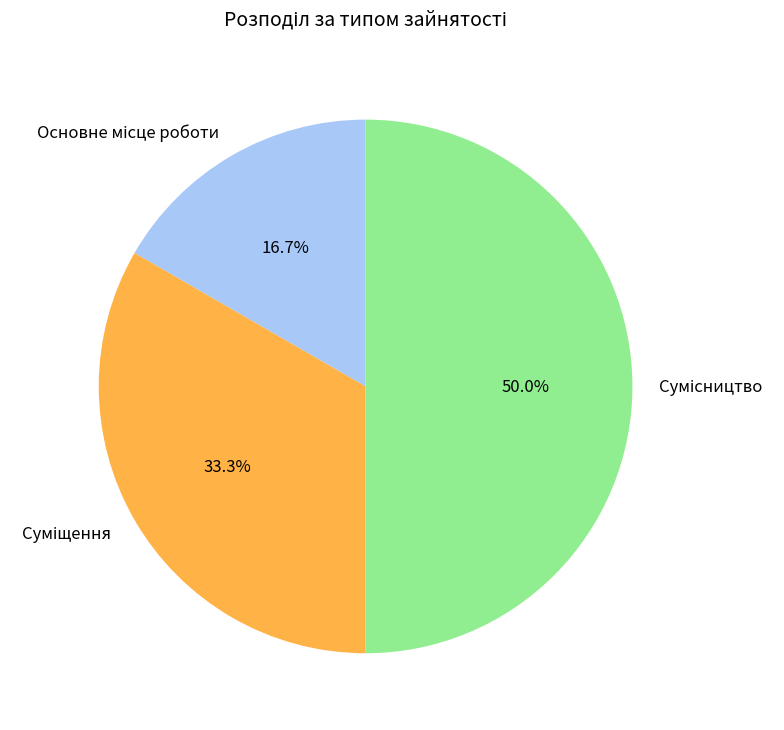

To the nearest percent, what is the combined percentage of Суміщення and Основне місце роботи?

50%